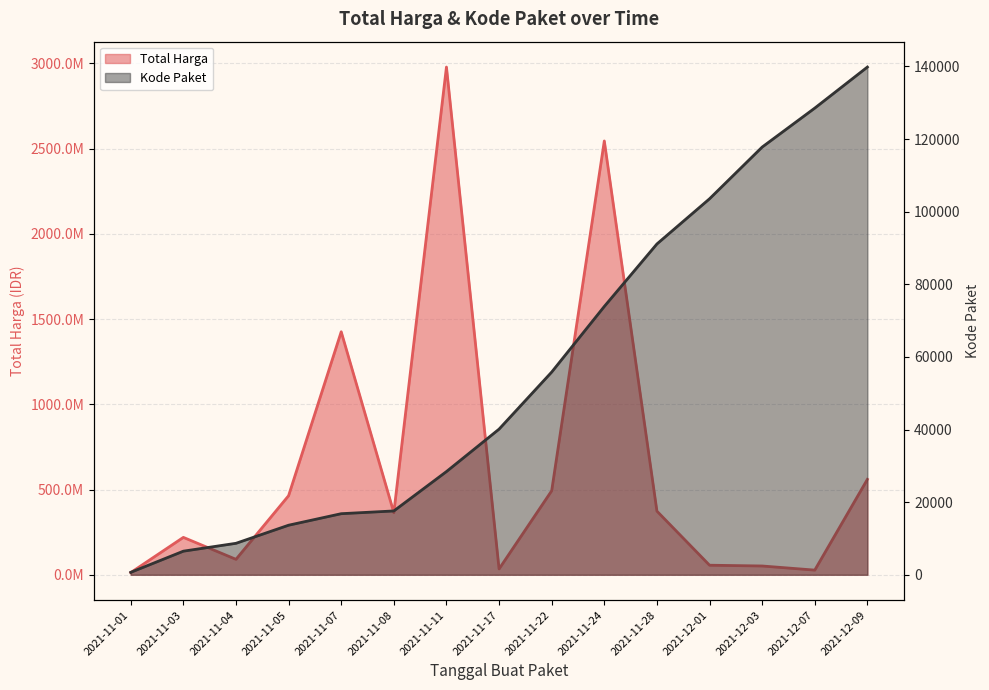

List the series in order of their peak value, highest first.

Total Harga, Kode Paket